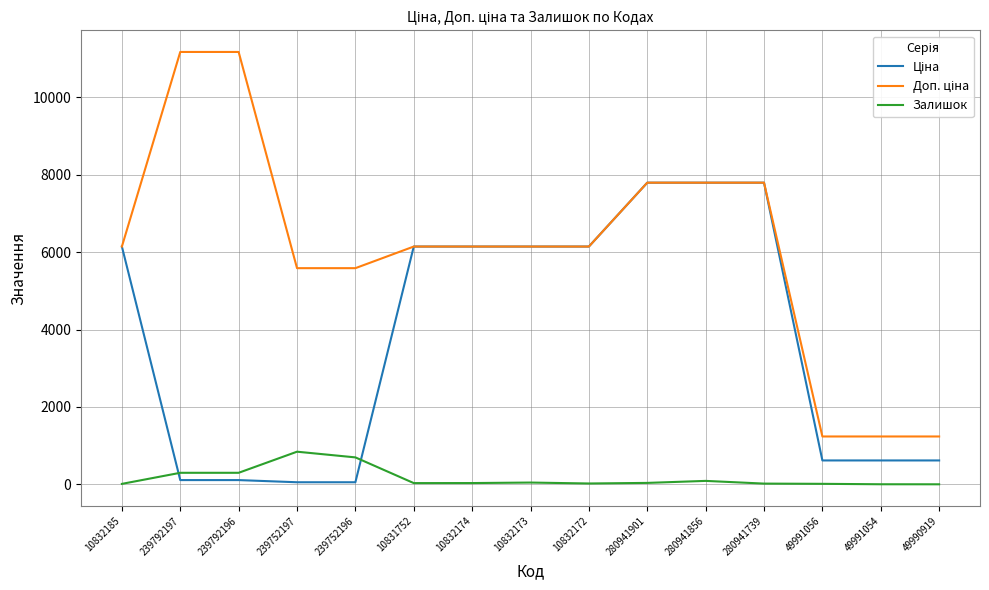

True or false: Залишок has a value of 4.0 at 49991054.

True